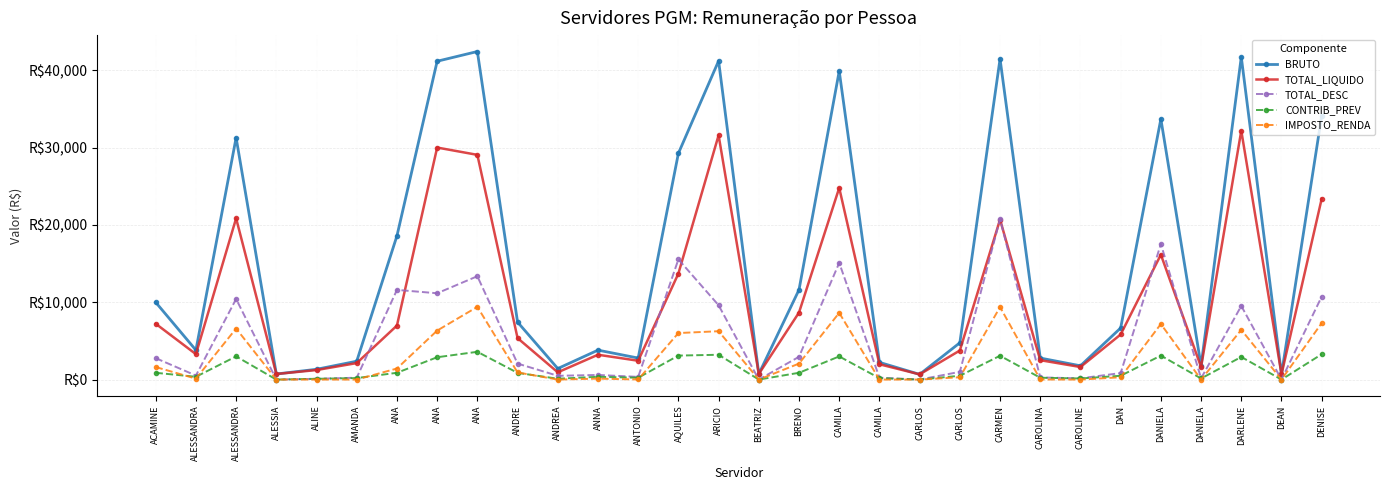

At how many categories does at least one series exceed 34289?

6